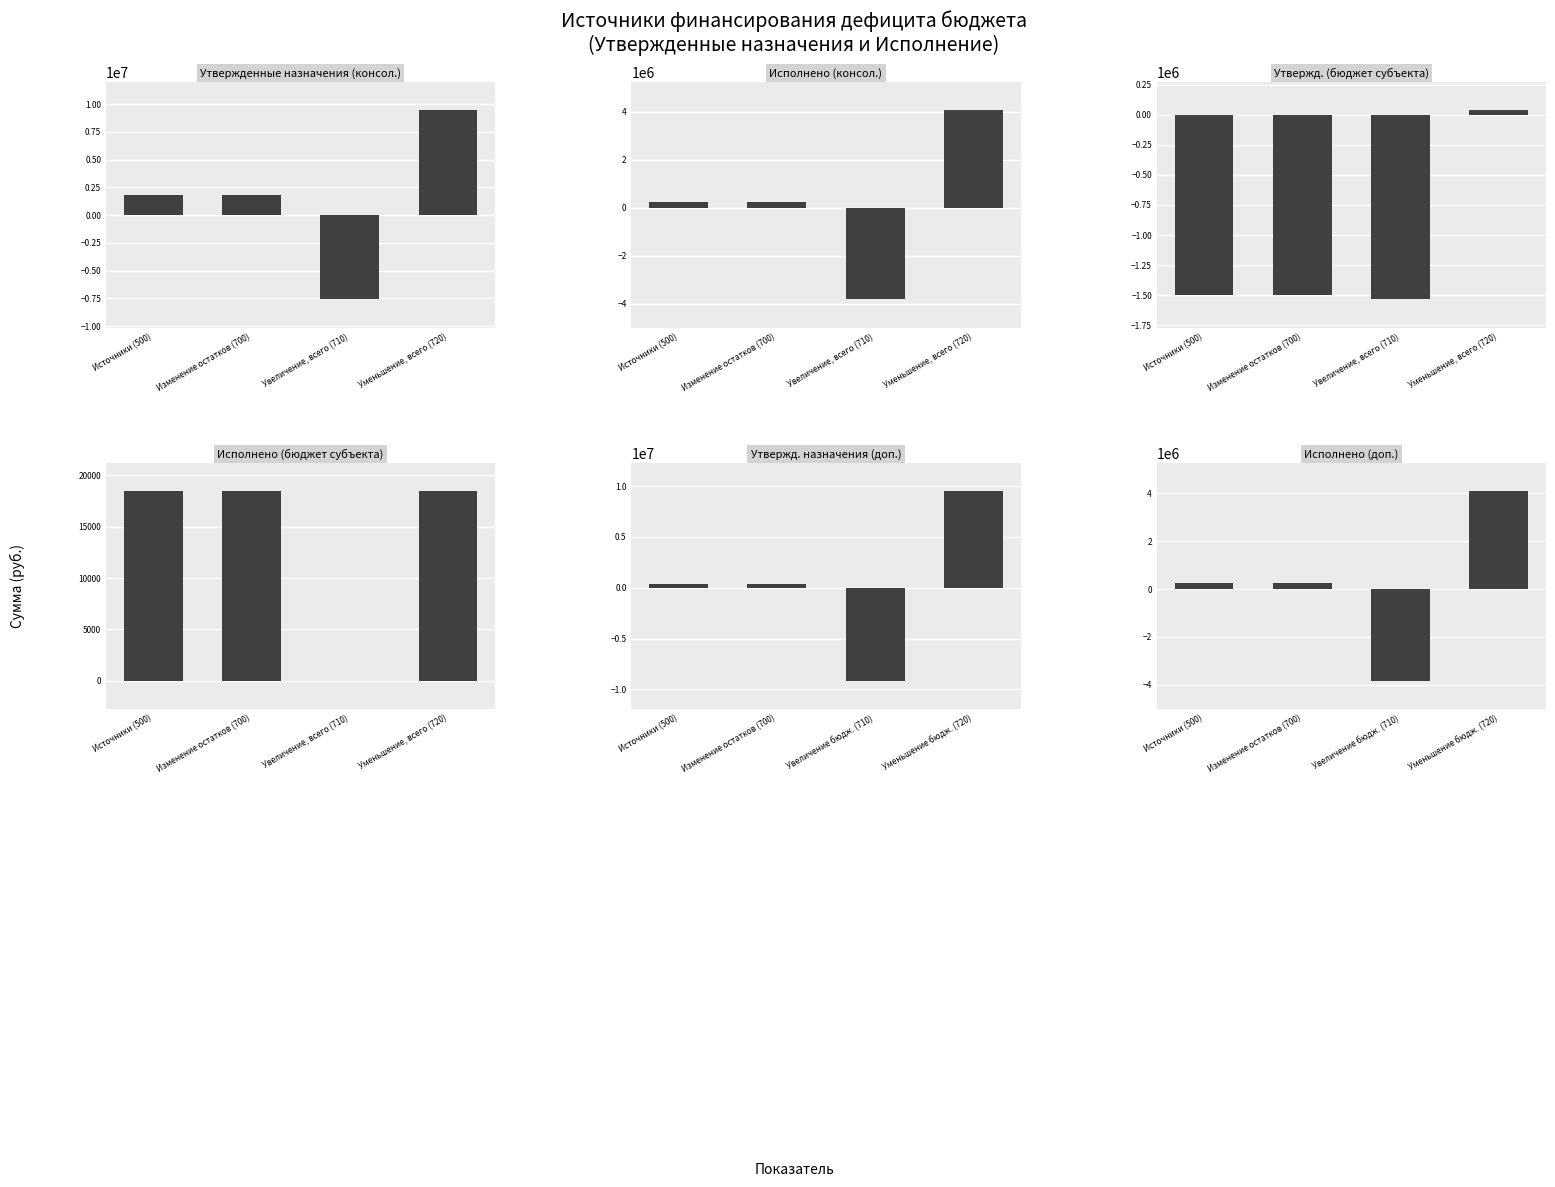

Is the value of Исполнено (консол.) at Изменение остатков (700) greater than the value of Исполнено (бюджет субъекта) at Источники (500)?

Yes